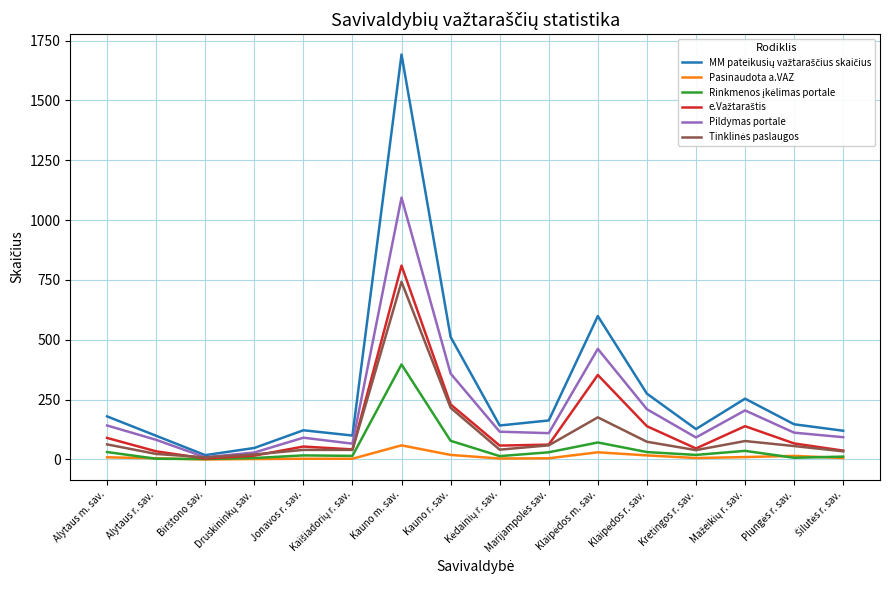

What is the highest value of the Pildymas portale series?

1094